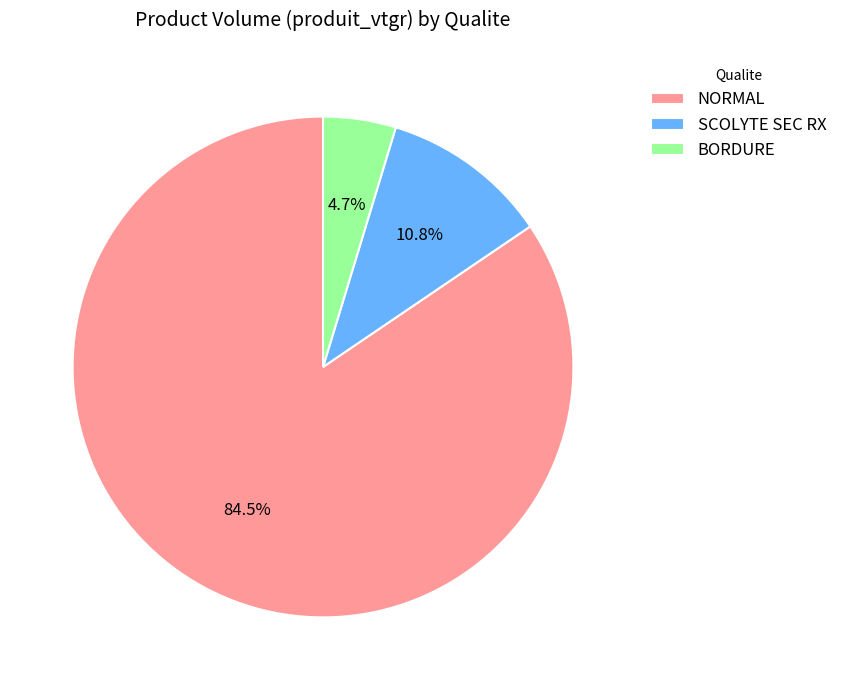

How many slices are in this pie chart?

3